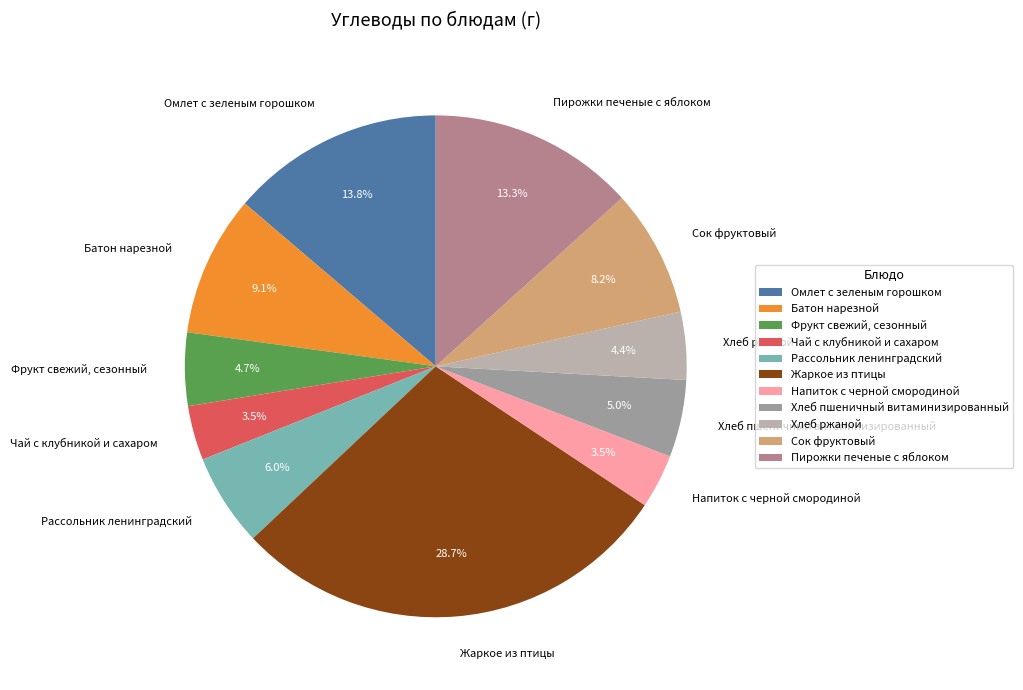

Count the number of slices in the pie.

11